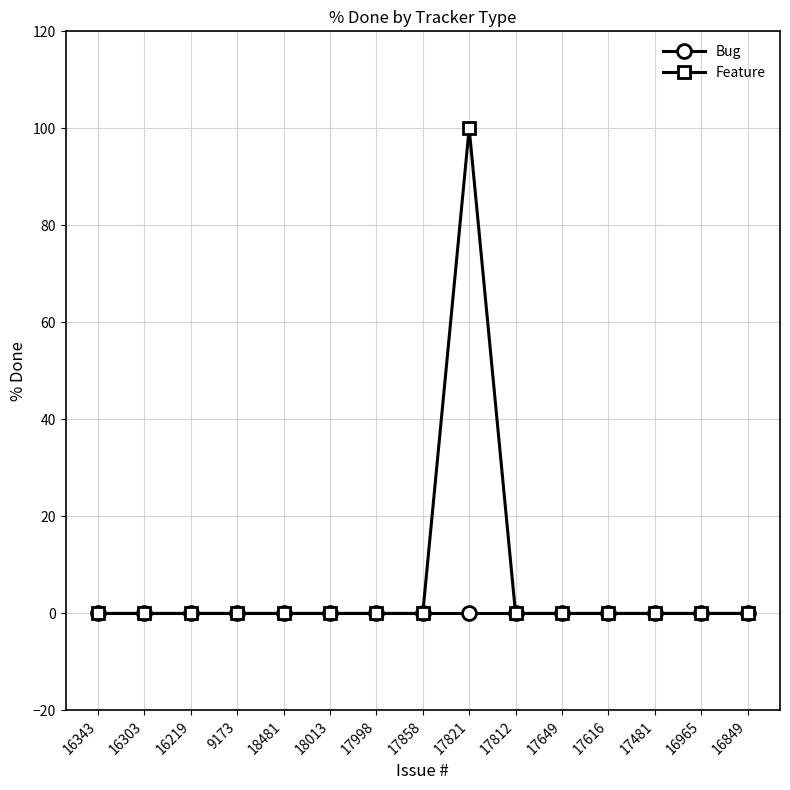

Reading left to right, list all the values displayed in this chart.

Bug: 16343=0	16303=0	16219=0	9173=0	18481=0	18013=0	17998=0	17858=0	17821=0	17812=0	17649=0	17616=0	17481=0	16965=0	16849=0
Feature: 16343=0	16303=0	16219=0	9173=0	18481=0	18013=0	17998=0	17858=0	17821=100	17812=0	17649=0	17616=0	17481=0	16965=0	16849=0